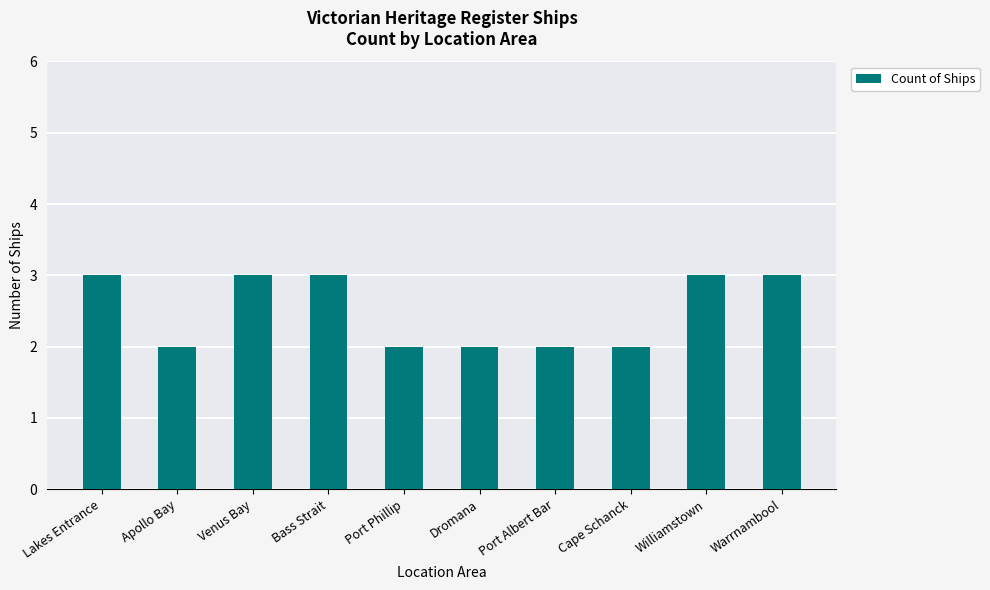

What value does the data have at Bass Strait?

3